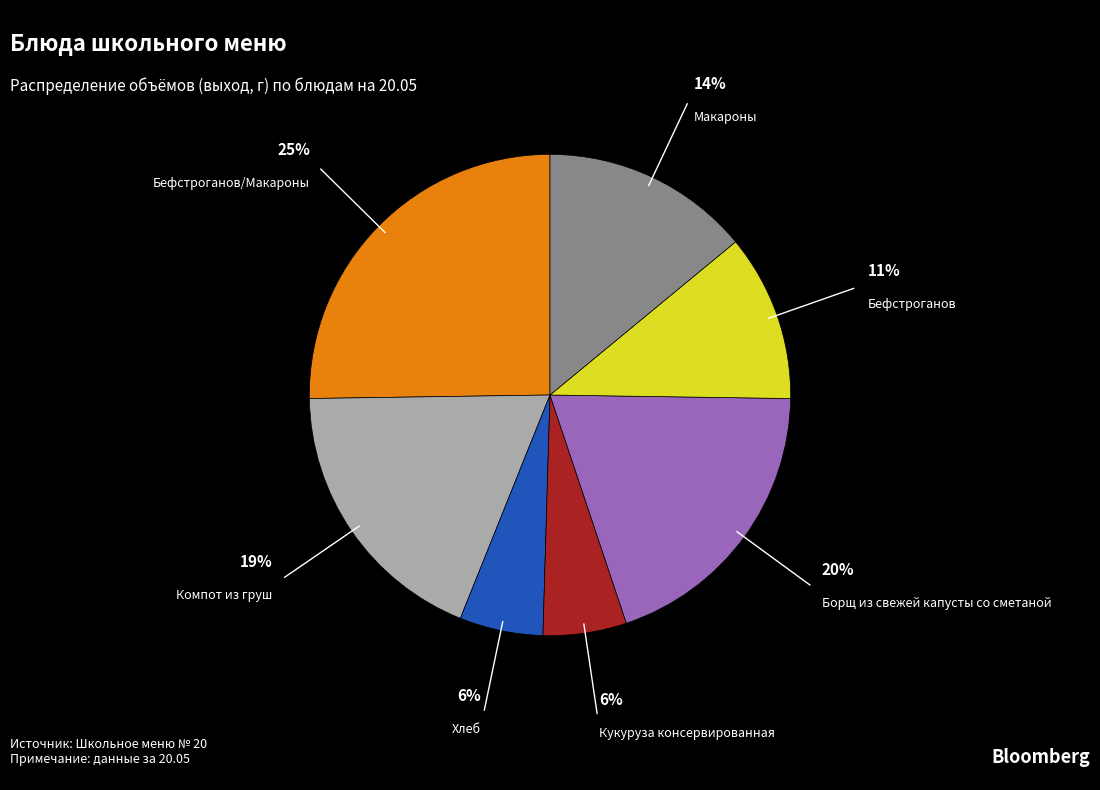

To the nearest percent, what is the combined percentage of Бефстроганов/Макароны and Борщ из свежей капусты со сметаной?

45%